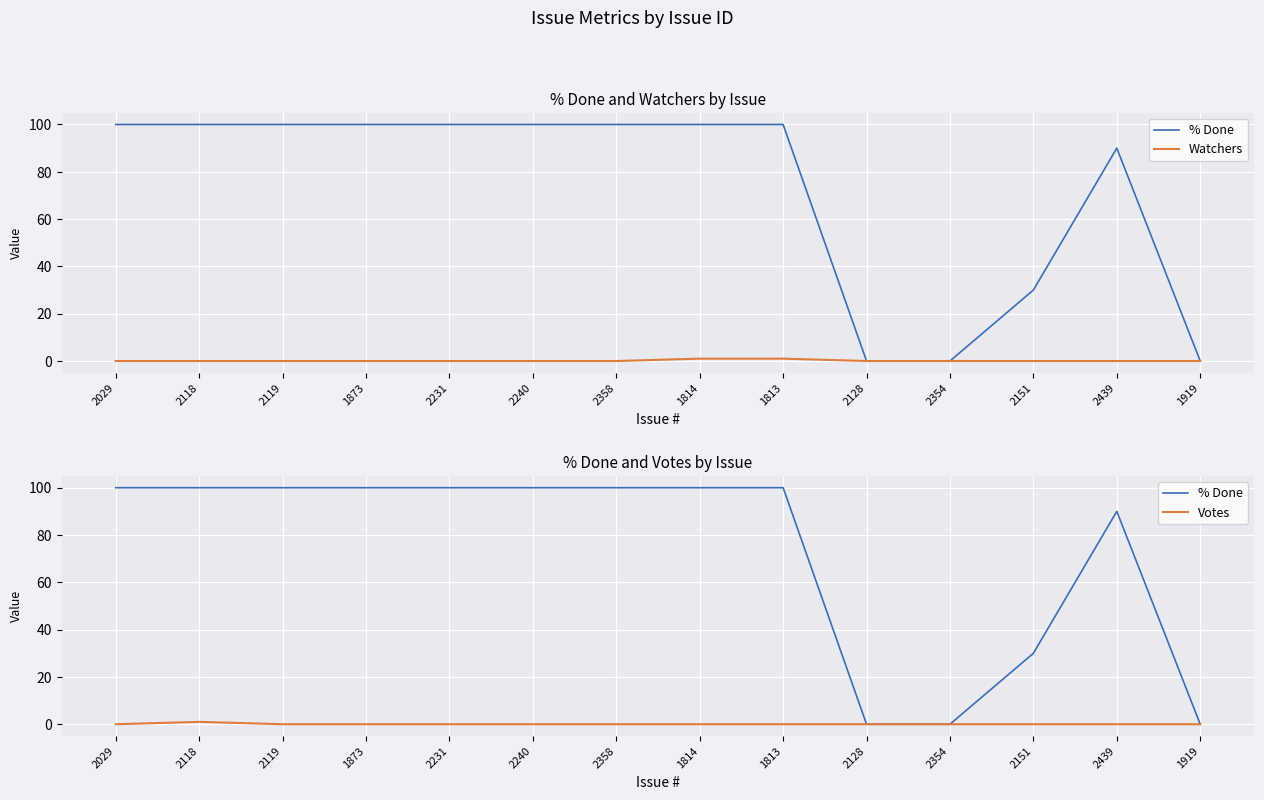

Is the value of Watchers at 2231 greater than the value of Votes at 2231?

No